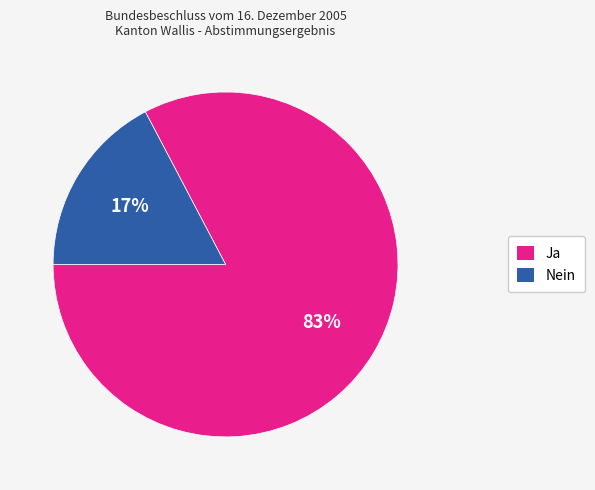

Between Nein and Ja, which is larger?

Ja